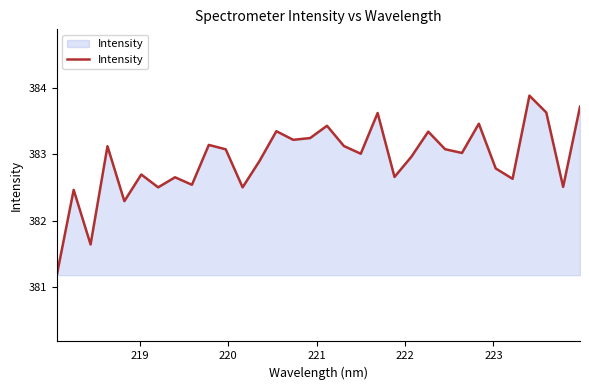

What is the difference between the maximum and minimum values?

2.7